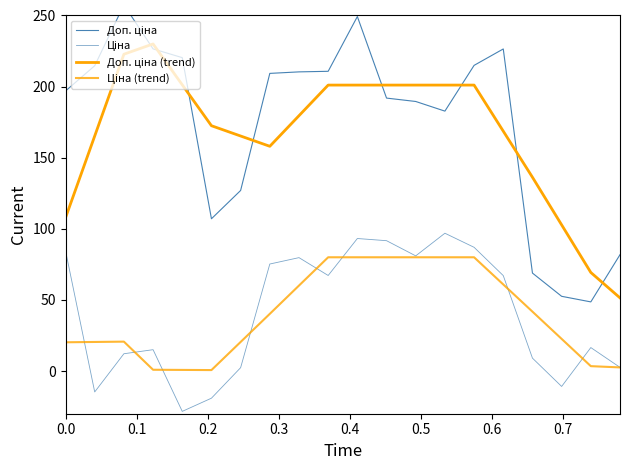

What is the maximum value for Доп. ціна?

257.5